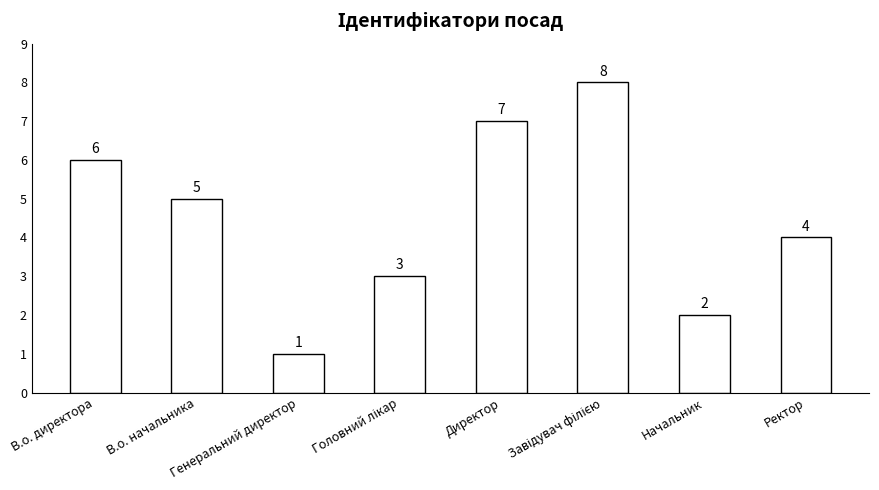

What is the difference between the values at В.о. начальника and Генеральний директор?

4